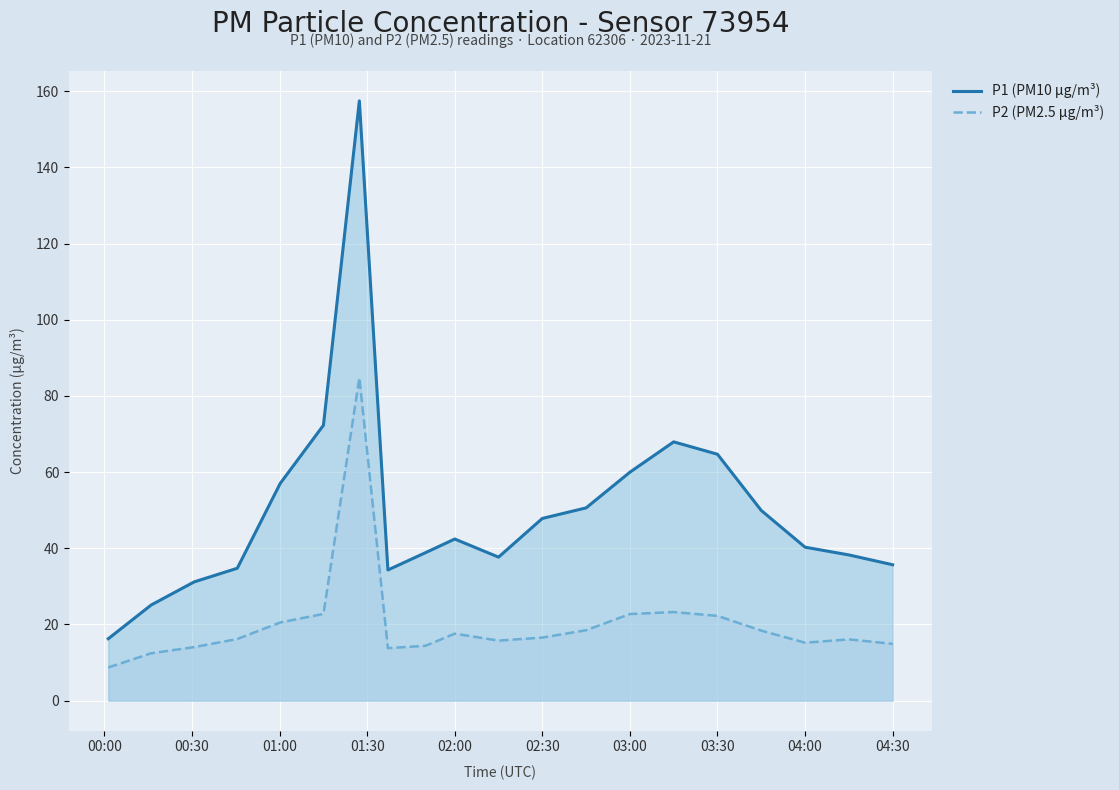

The value of P1 (PM10 µg/m³) at 02:30 is 80.7. True or false?

False